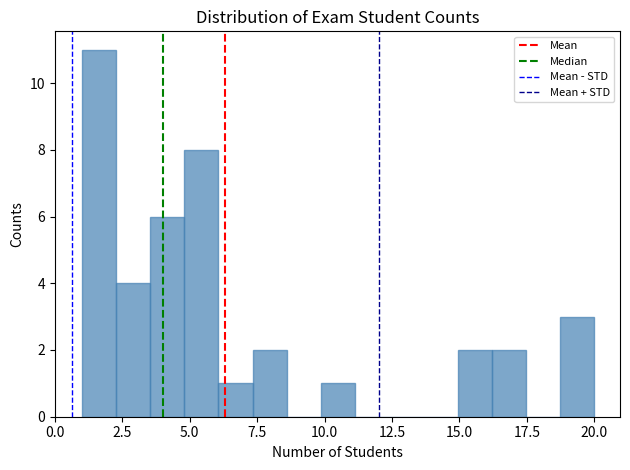

Around what value on the x-axis is the tallest bar? Give the approximate position of its centre, as read against the axis.

1.5